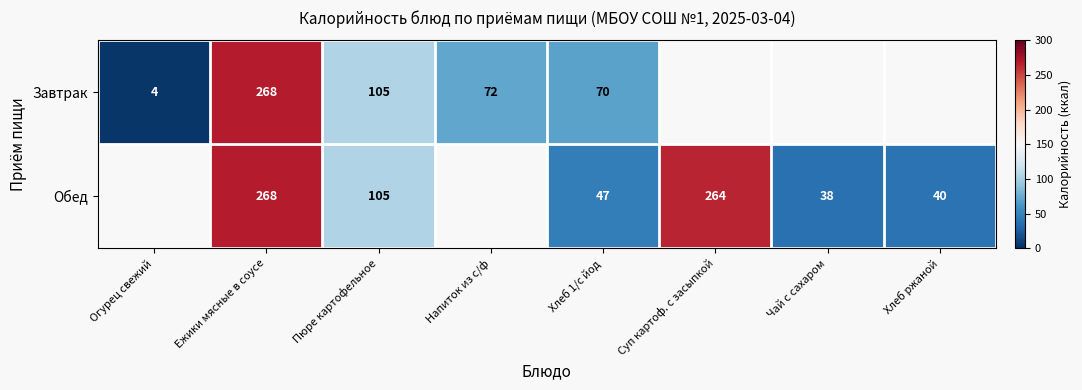

Is the value of Завтрак at Напиток из с/ф greater than the value of Обед at Суп картоф. с засыпкой?

No